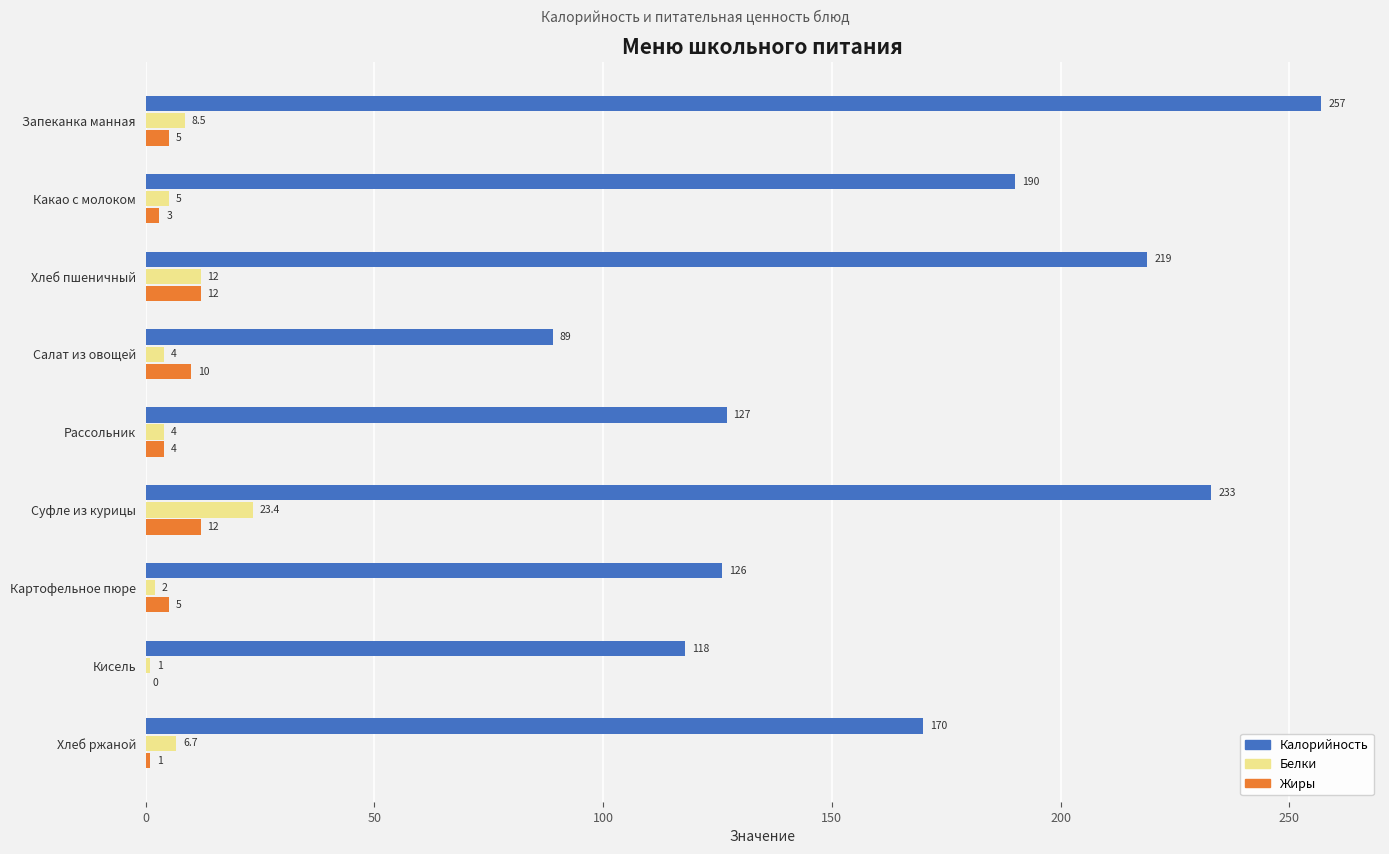

What are all the series names shown in the legend?

Калорийность, Белки, Жиры